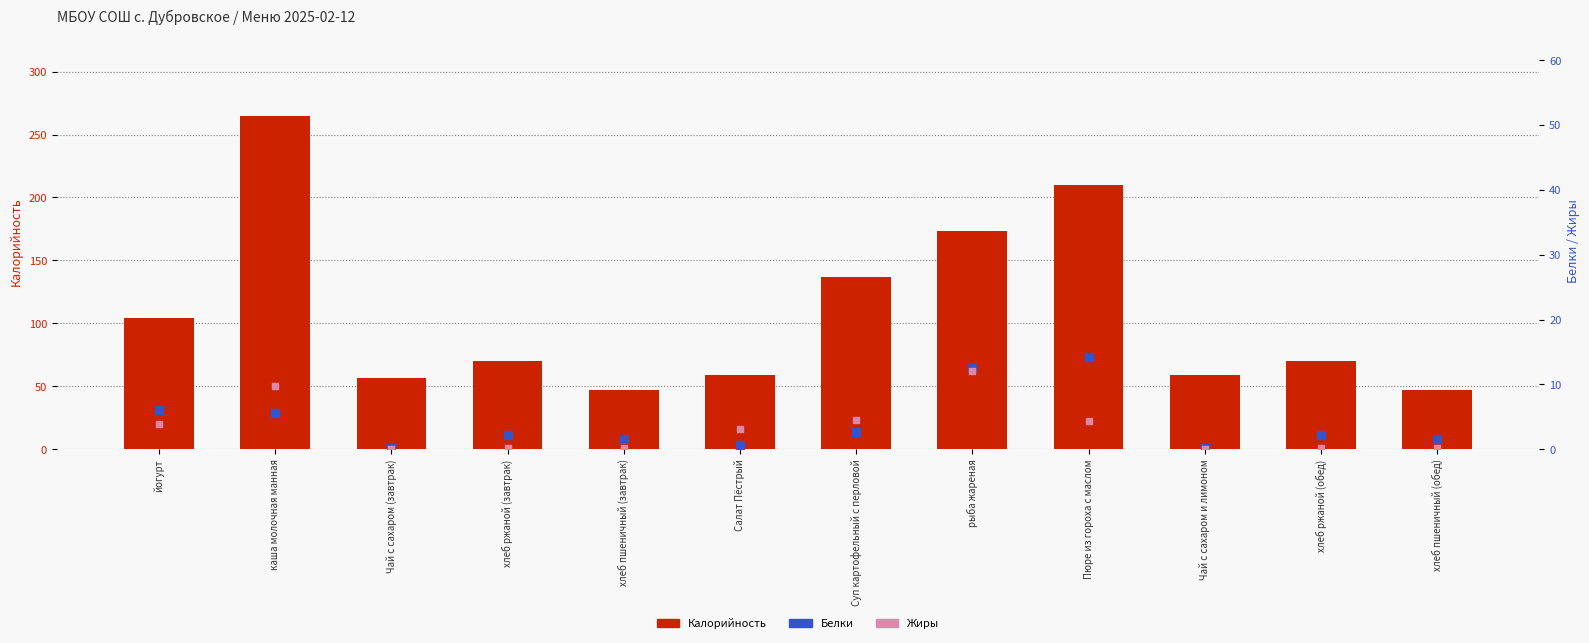

Which series has the largest total across all categories?

Калорийность